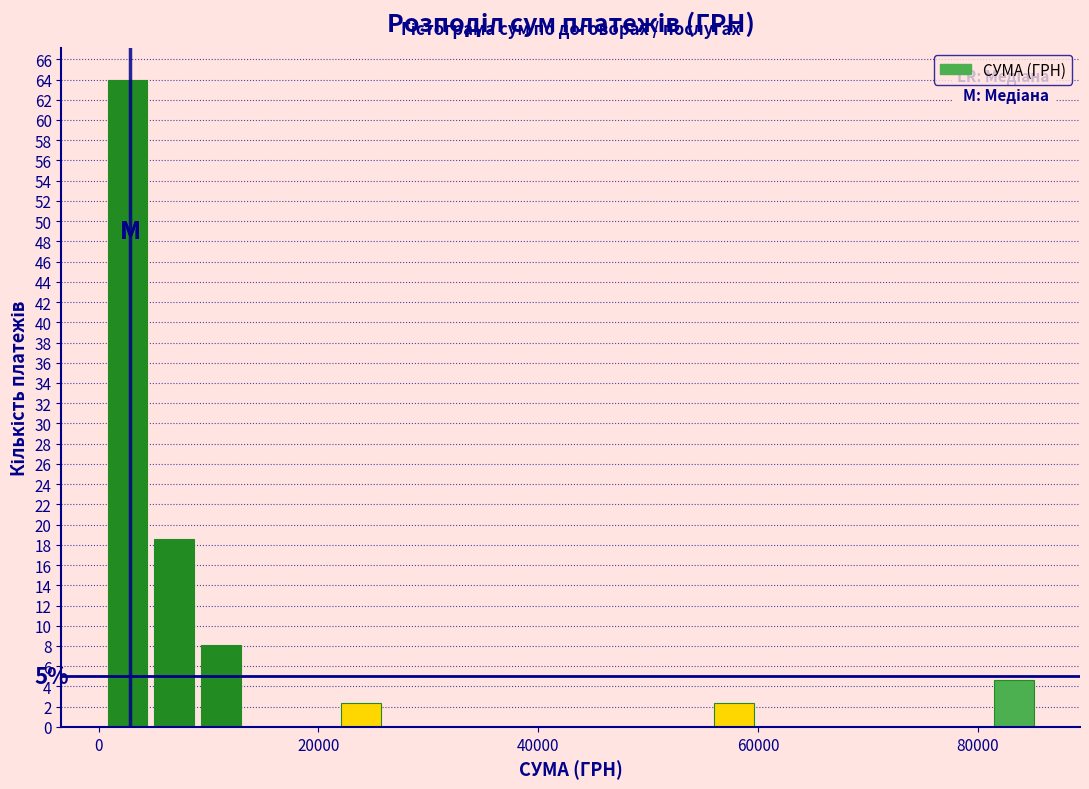

Around what value on the x-axis is the tallest bar? Give the approximate position of its centre, as read against the axis.

2000